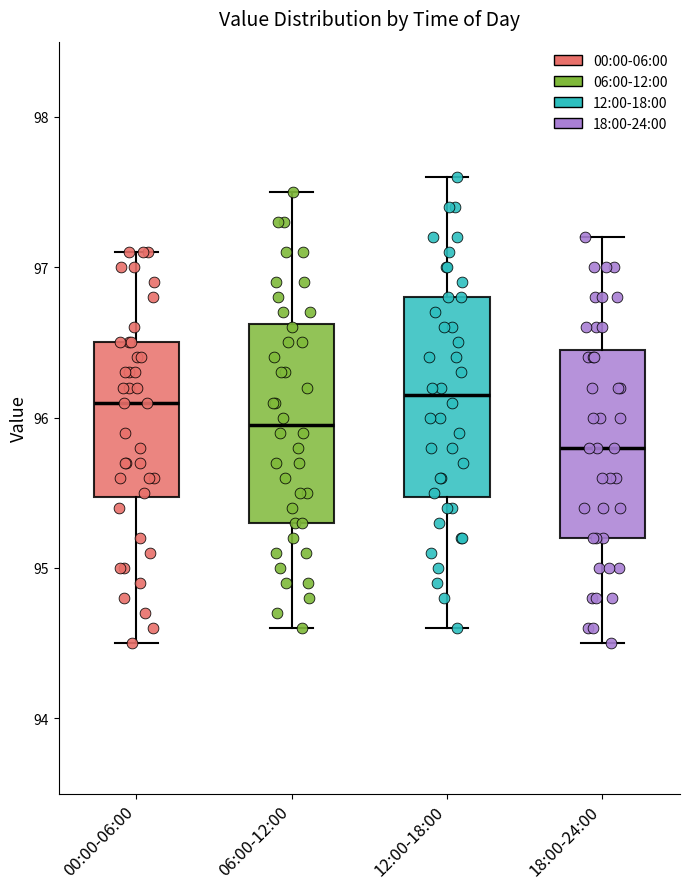

Reading left to right, read every box against the y-axis: the position of its median line, the range the box covers, and the ends of its whiskers. The values are not printed on the chart, so give them approximately, as read against the axis.

00:00-06:00: median 96.1, box 95.5 to 96.5, whiskers 94.5 to 97.1
06:00-12:00: median 96.0, box 95.3 to 96.6, whiskers 94.6 to 97.5
12:00-18:00: median 96.2, box 95.5 to 96.8, whiskers 94.6 to 97.6
18:00-24:00: median 95.8, box 95.2 to 96.5, whiskers 94.5 to 97.2